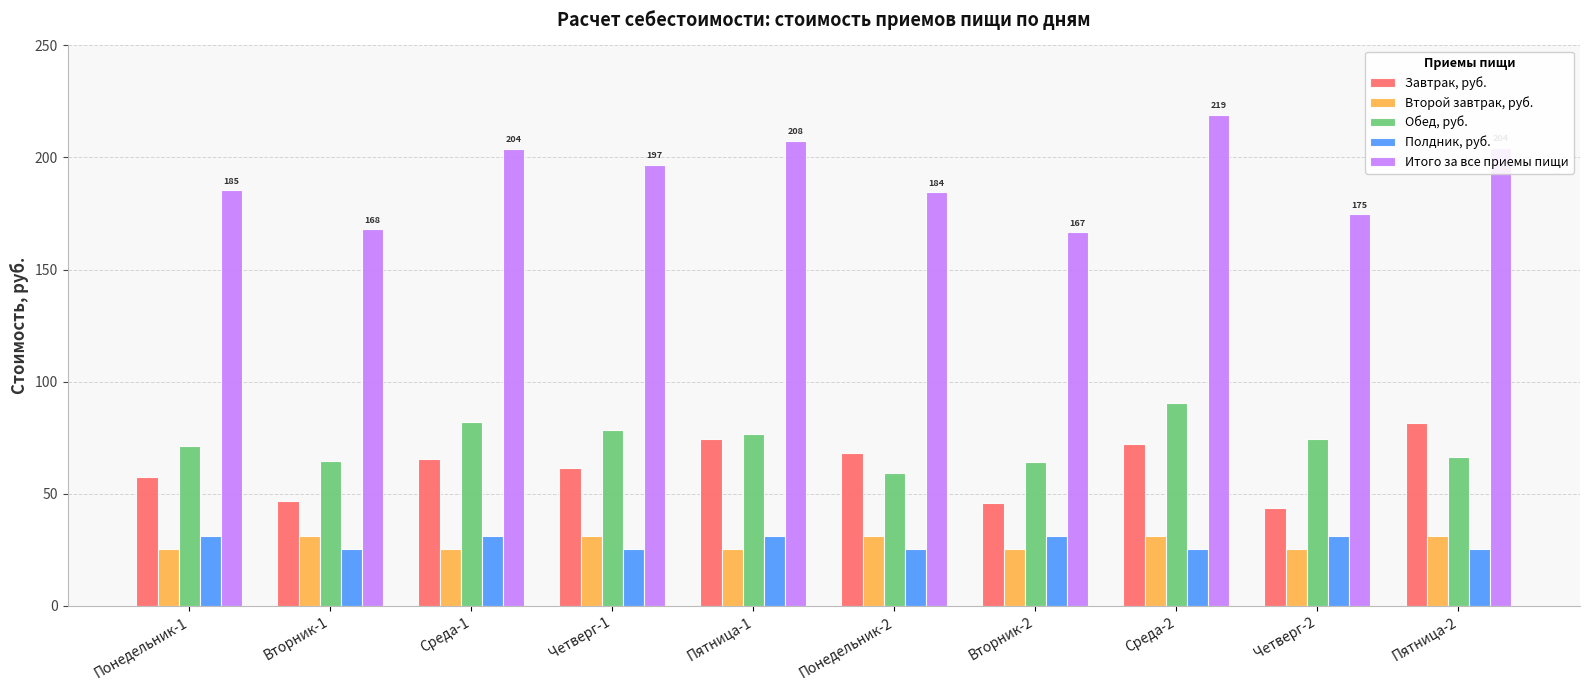

How many bars are there in total?

50